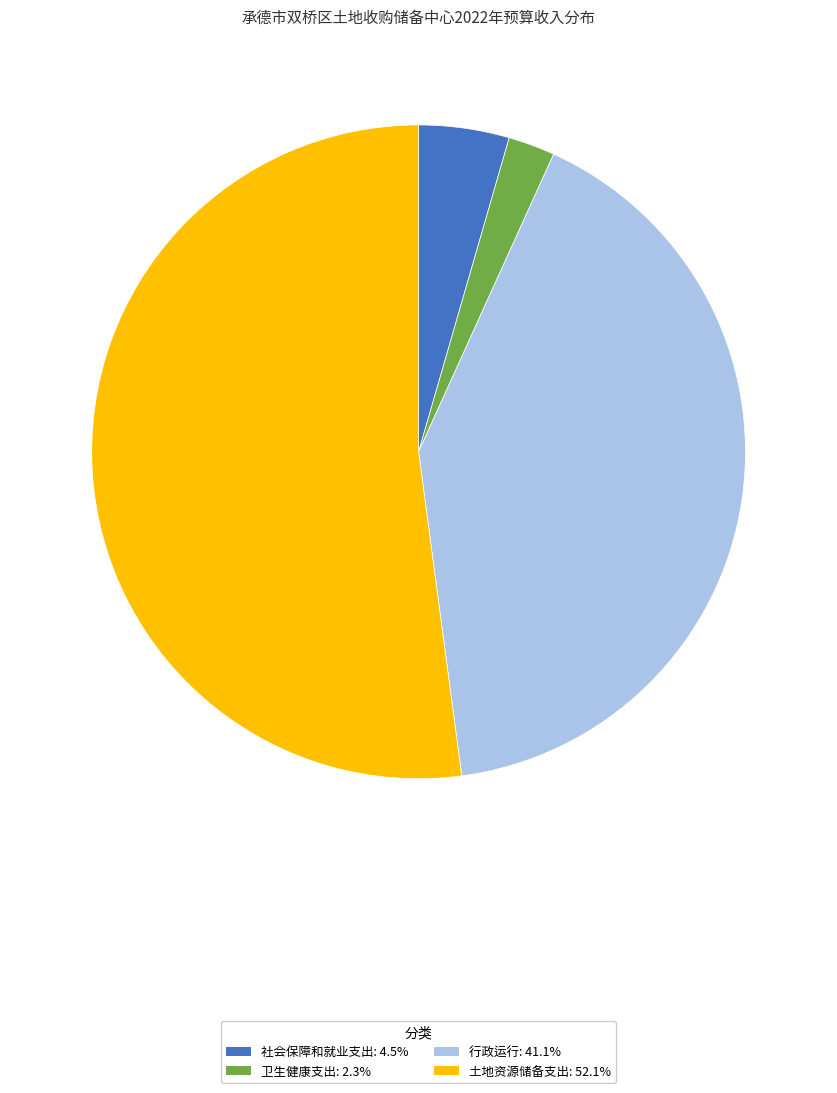

Is the sum of 卫生健康支出: 2.3% and 土地资源储备支出: 52.1% greater than half?

Yes